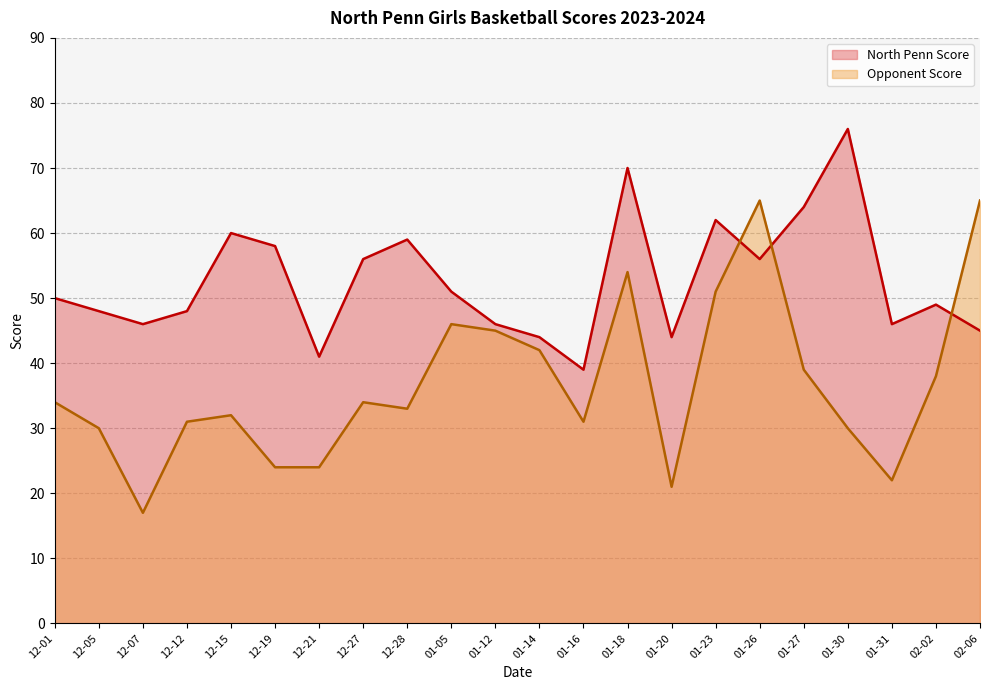

Rank the series by their average value, from highest to lowest.

North Penn Score, Opponent Score